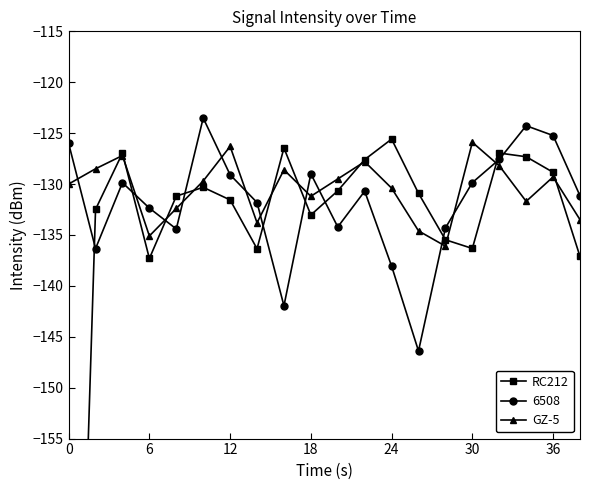

True or false: GZ-5 has more than 0 points higher than both neighbors.

True